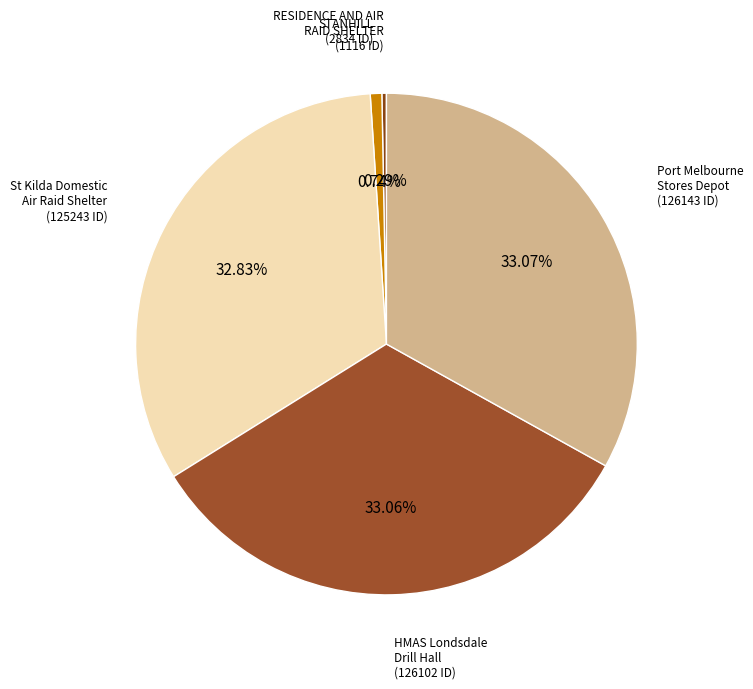

Is there a majority slice in this chart?

No